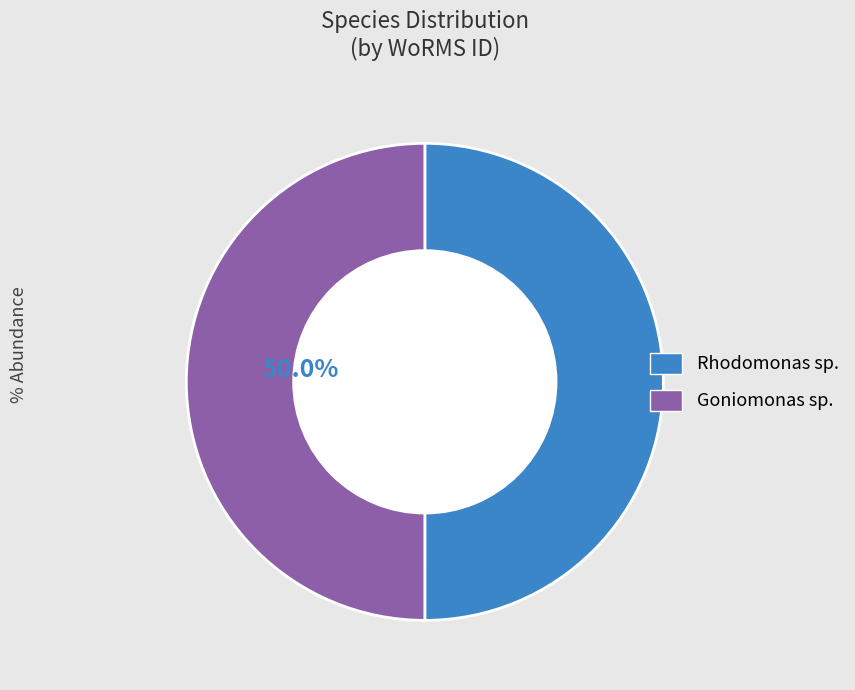

What is the ratio of the value at Rhodomonas sp. to the value at Goniomonas sp.?

1.0